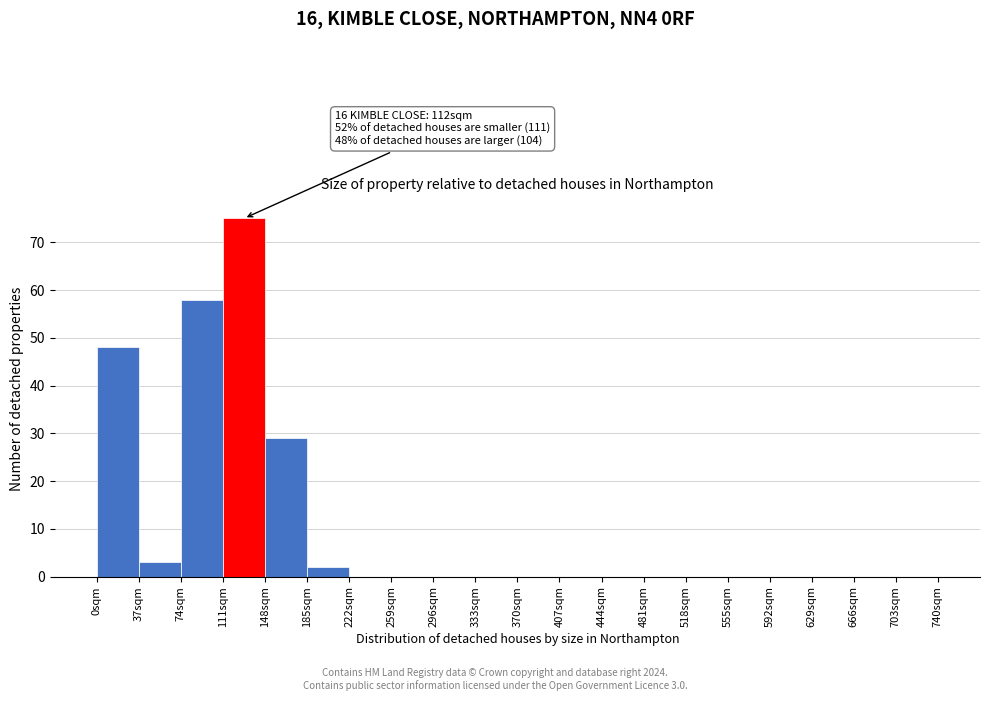

Which range on the x-axis has the tallest bar?

111 to 148